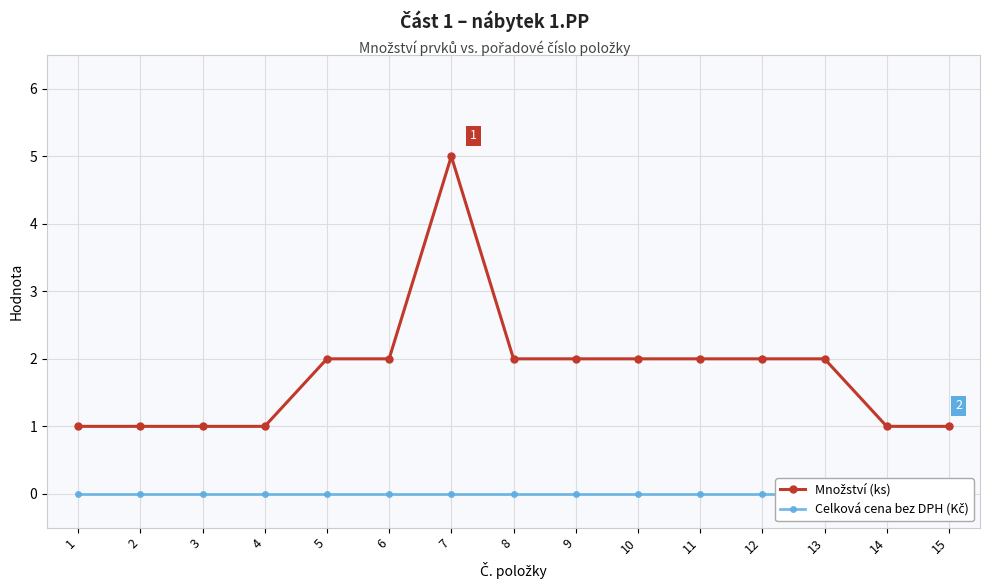

True or false: Množství (ks) and Celková cena bez DPH (Kč) intersect in this chart.

False